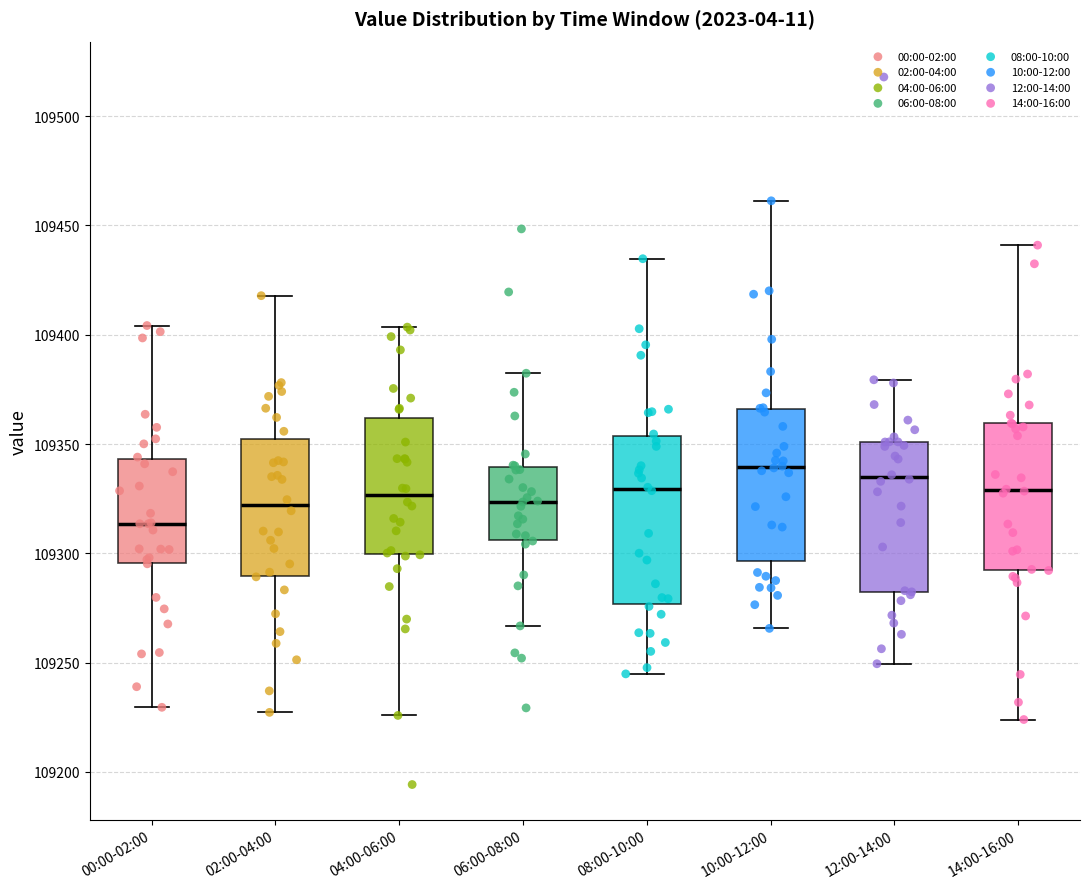

Reading left to right, transcribe this box plot: for each box, give where its median line is, the range the box spans, and where its two whiskers end, as read against the y-axis. The values are not printed on the chart, so give them approximately, as read against the axis.

00:00-02:00: median 109315, box 109295 to 109345, whiskers 109230 to 109405
02:00-04:00: median 109320, box 109290 to 109350, whiskers 109225 to 109420
04:00-06:00: median 109325, box 109300 to 109360, whiskers 109225 to 109405
06:00-08:00: median 109325, box 109305 to 109340, whiskers 109265 to 109380
08:00-10:00: median 109330, box 109275 to 109355, whiskers 109245 to 109435
10:00-12:00: median 109340, box 109295 to 109365, whiskers 109265 to 109460
12:00-14:00: median 109335, box 109285 to 109350, whiskers 109250 to 109380
14:00-16:00: median 109330, box 109290 to 109360, whiskers 109225 to 109440